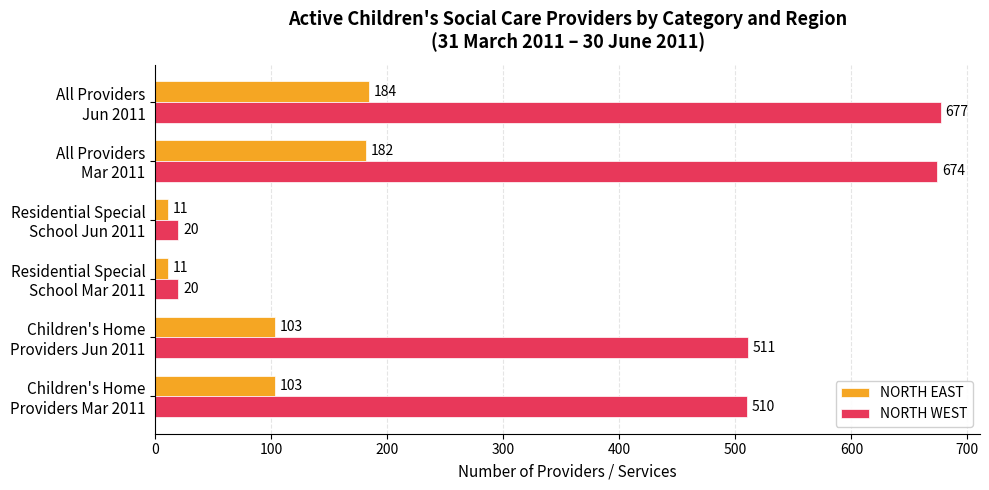

What is the average value of the NORTH WEST series?

402